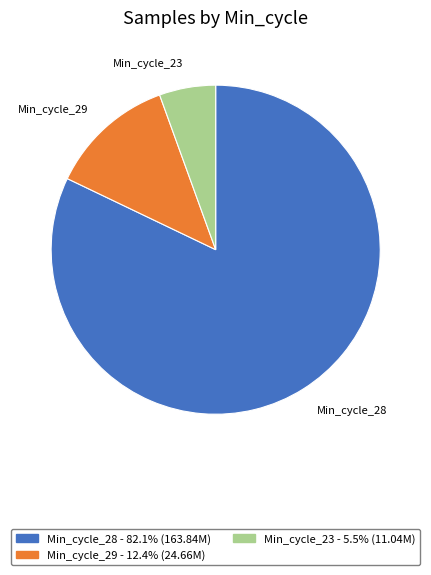

Is there a majority slice in this chart?

Yes